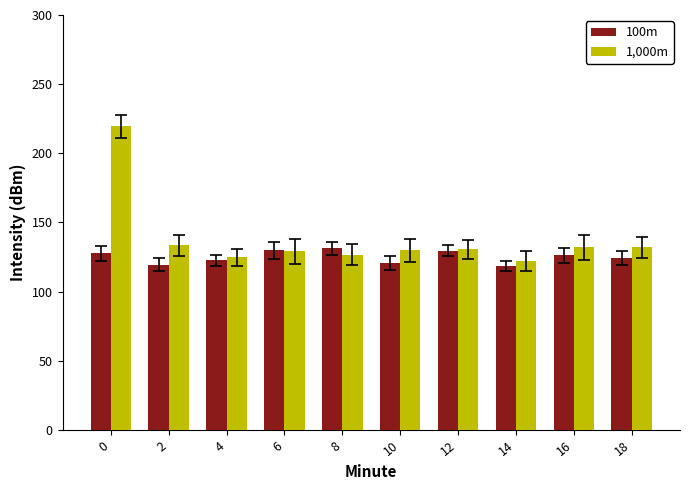

Rank the series by their average value, from lowest to highest.

100m, 1,000m